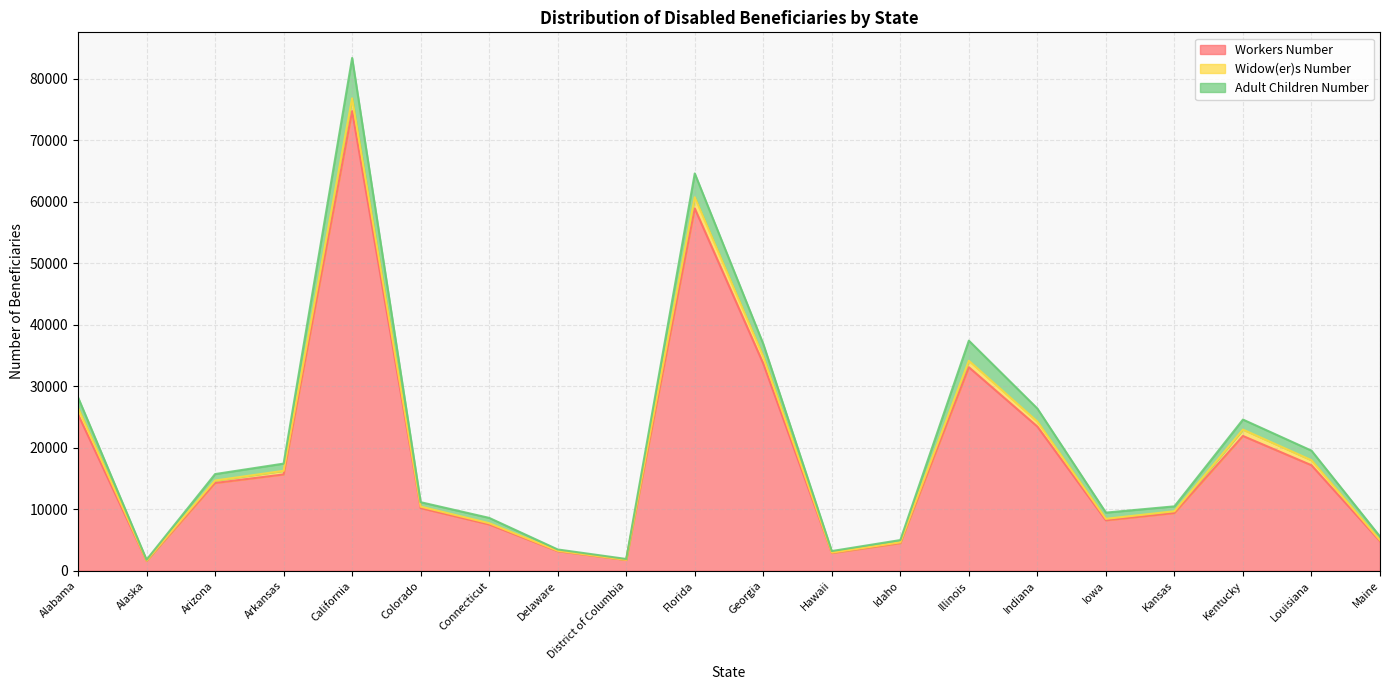

Rank the series by their maximum value, from lowest to highest.

Widow(er)s Number, Adult Children Number, Workers Number